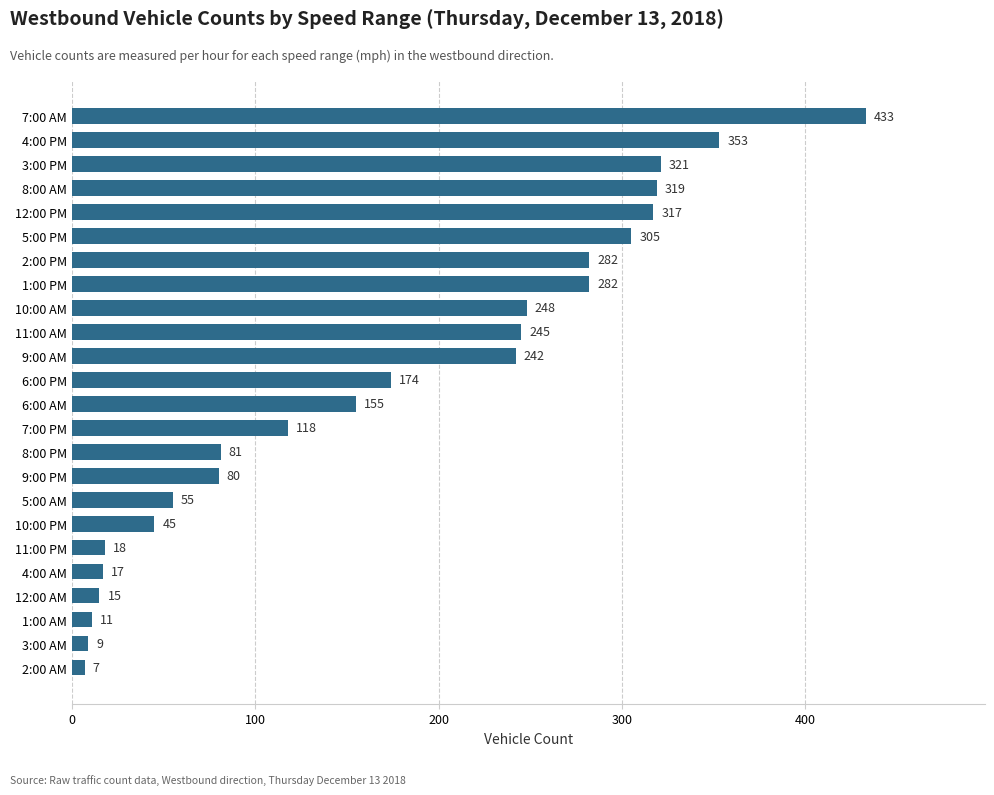

Read the value at 9:00 AM, to the nearest 50.

250